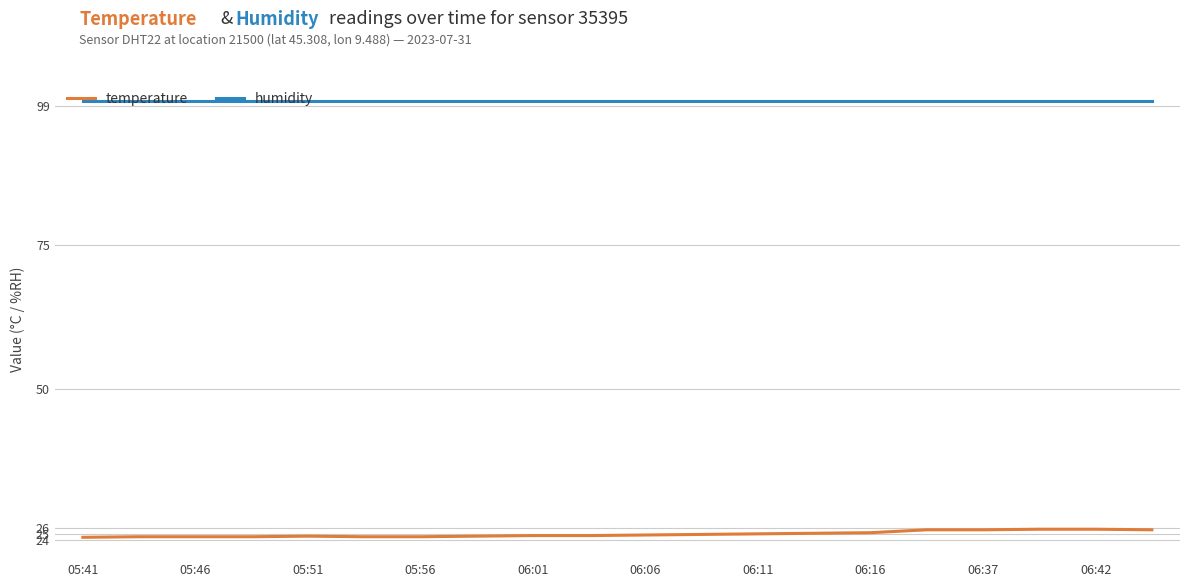

How many categories are shown in the chart?

20